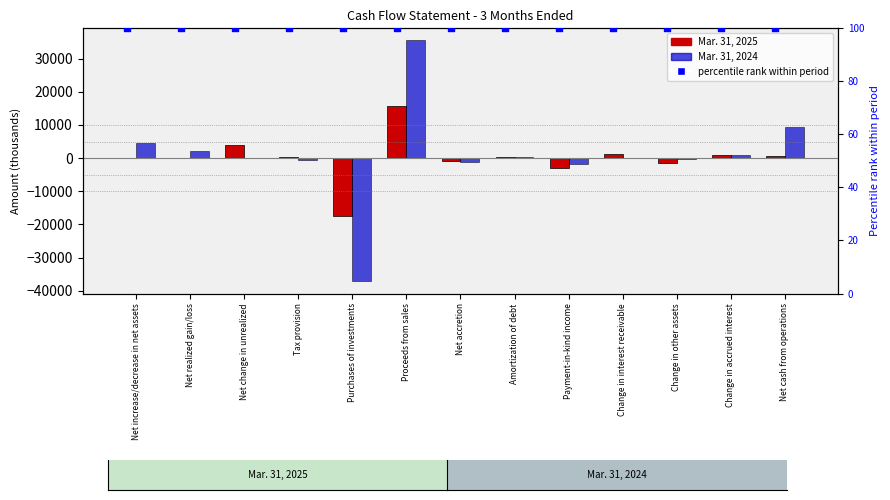

What are all the series names shown in the legend?

Mar. 31, 2025, Mar. 31, 2024, percentile rank within period